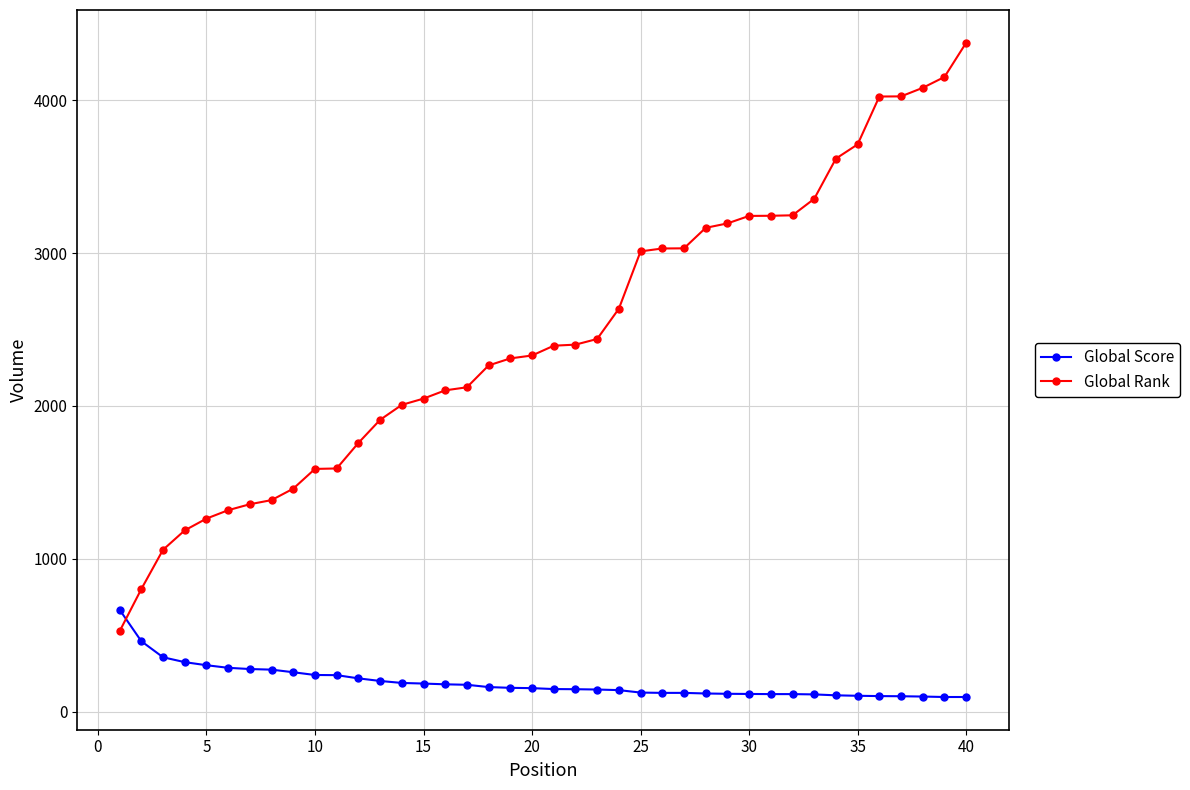

List the series in order of their peak value, lowest first.

Global Score, Global Rank